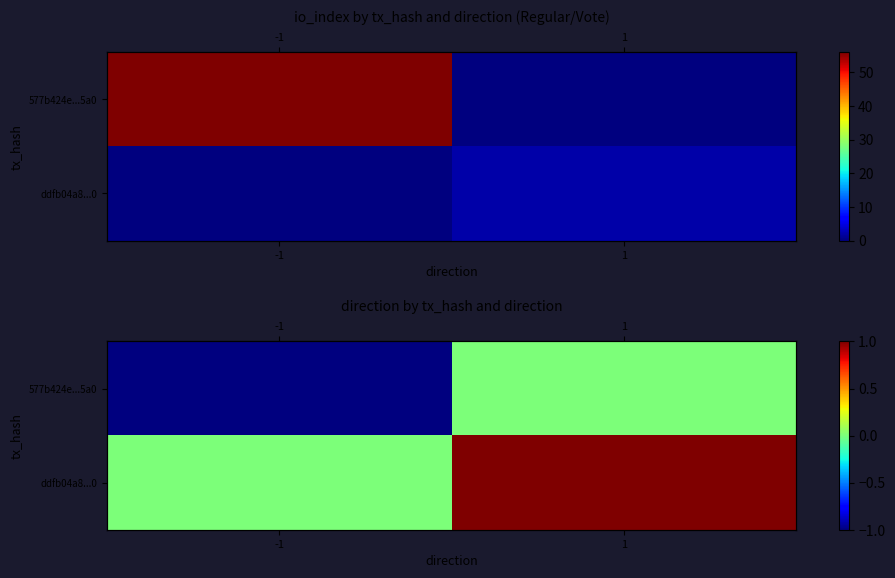

Which has a higher value, 1 or -1?

1